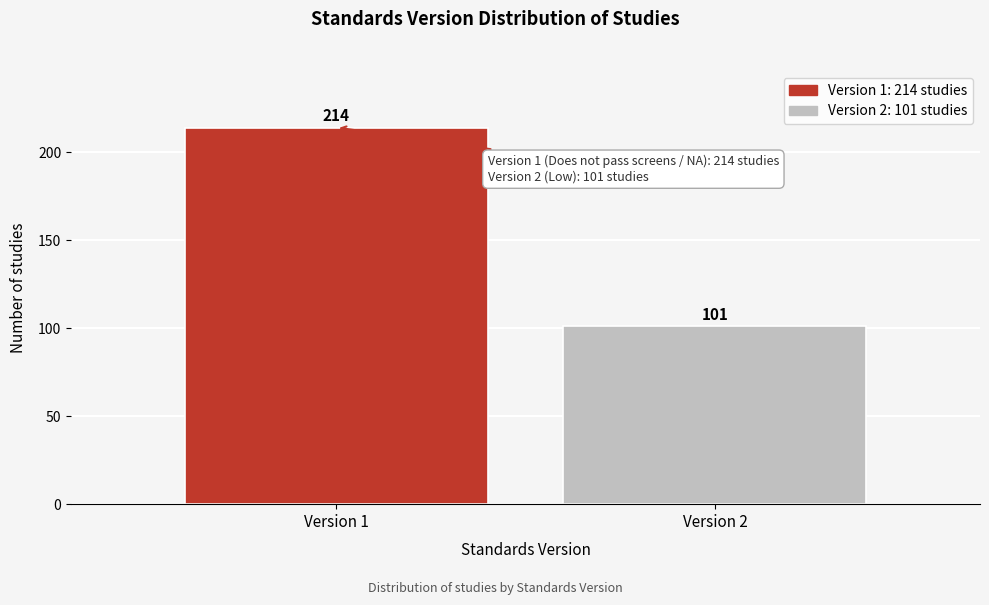

Reading right to left, what are all the values shown in this chart?

Version 2=101	Version 1=214